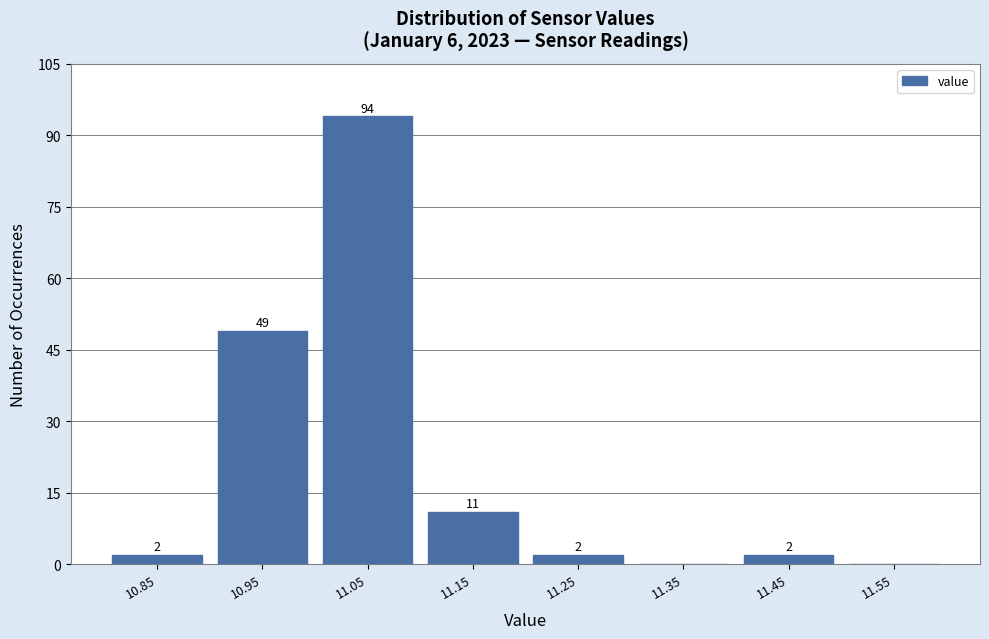

Reading left to right, what are all the values shown in this chart?

10.85=2	10.95=49	11.05=94	11.15=11	11.25=2	11.35=0	11.45=2	11.55=0